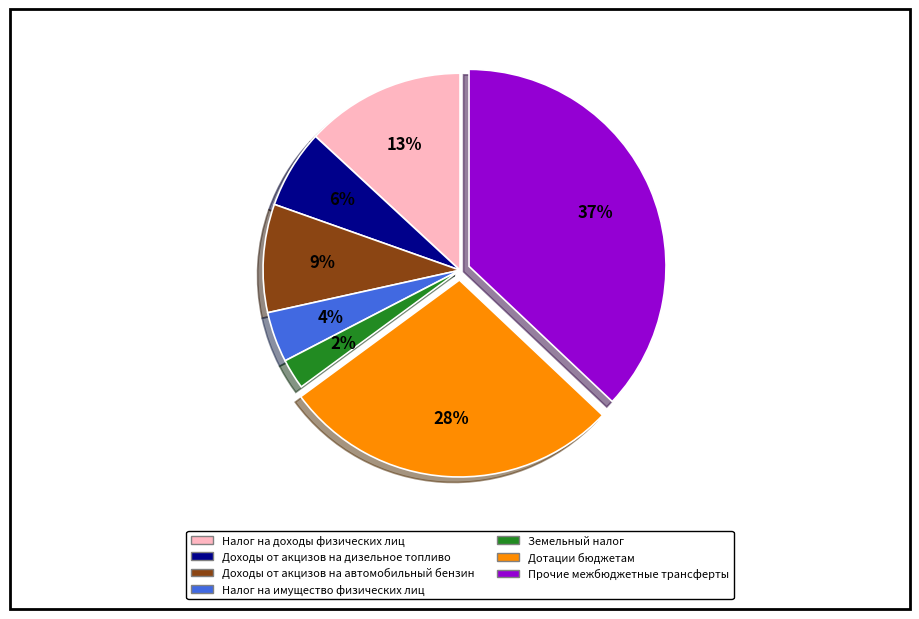

To the nearest percent, what is the difference between the largest and smallest slice percentages?

35%